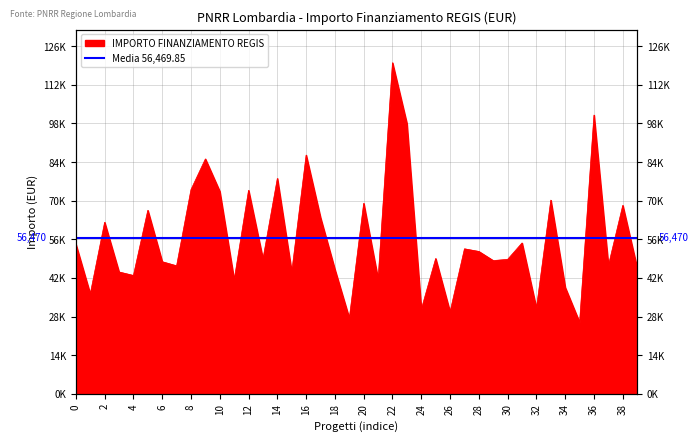

Reading left to right, what are all the values shown in this chart?

54144.9	36123.8	62062.4	44080.6	42816.5	66393.6	47794.5	46312.5	73886.6	84977.9	73250.1	41196.6	73636.1	48776.3	77926.5	44036.1	86371.0	63747.5	44978.7	27342.9	68925.6	41496.0	119783.4	97812.0	30558.8	48957.9	29640.7	52455.4	51504.7	48200.6	48646.7	54577.6	30978.2	70077.9	38513.5	25842.4	100847.1	46386.6	68180.1	45553.7